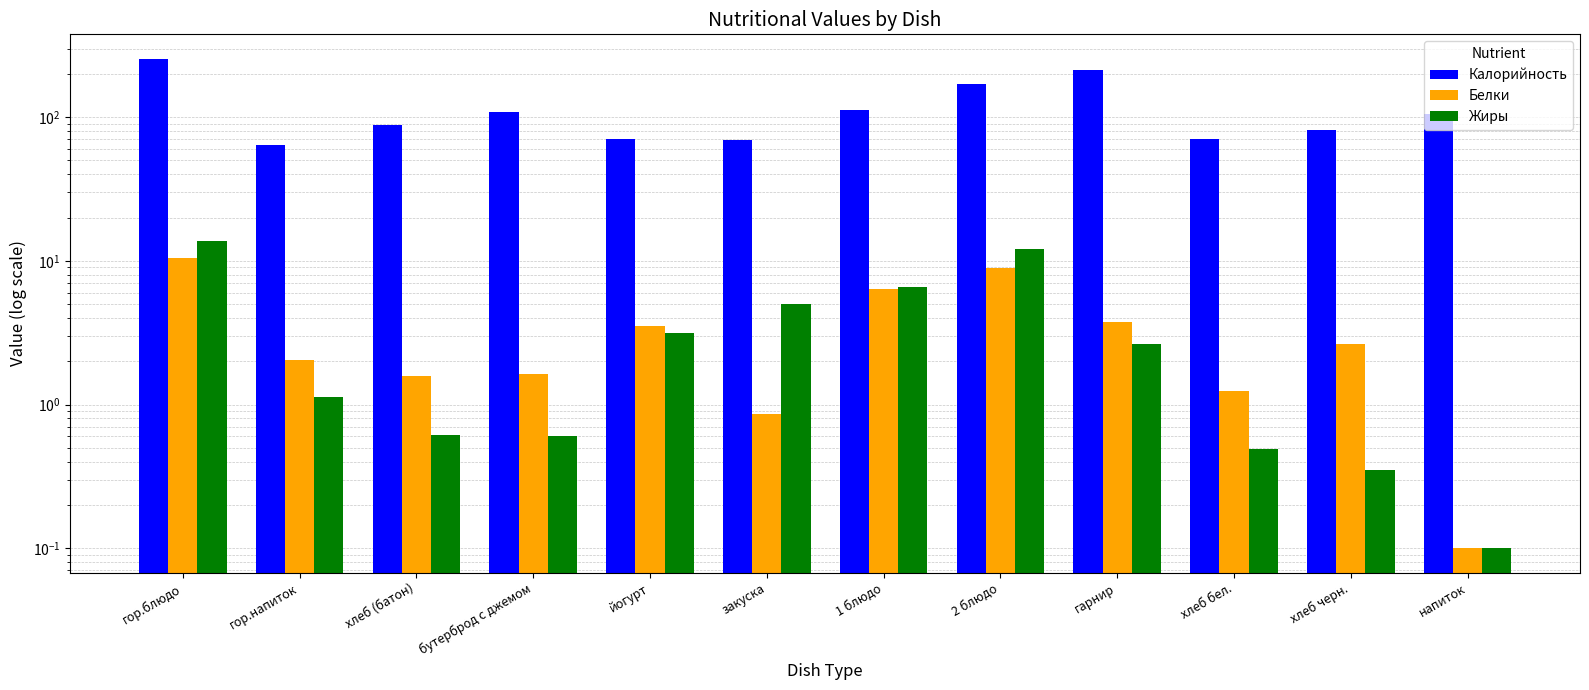

How many bars are there in total?

36